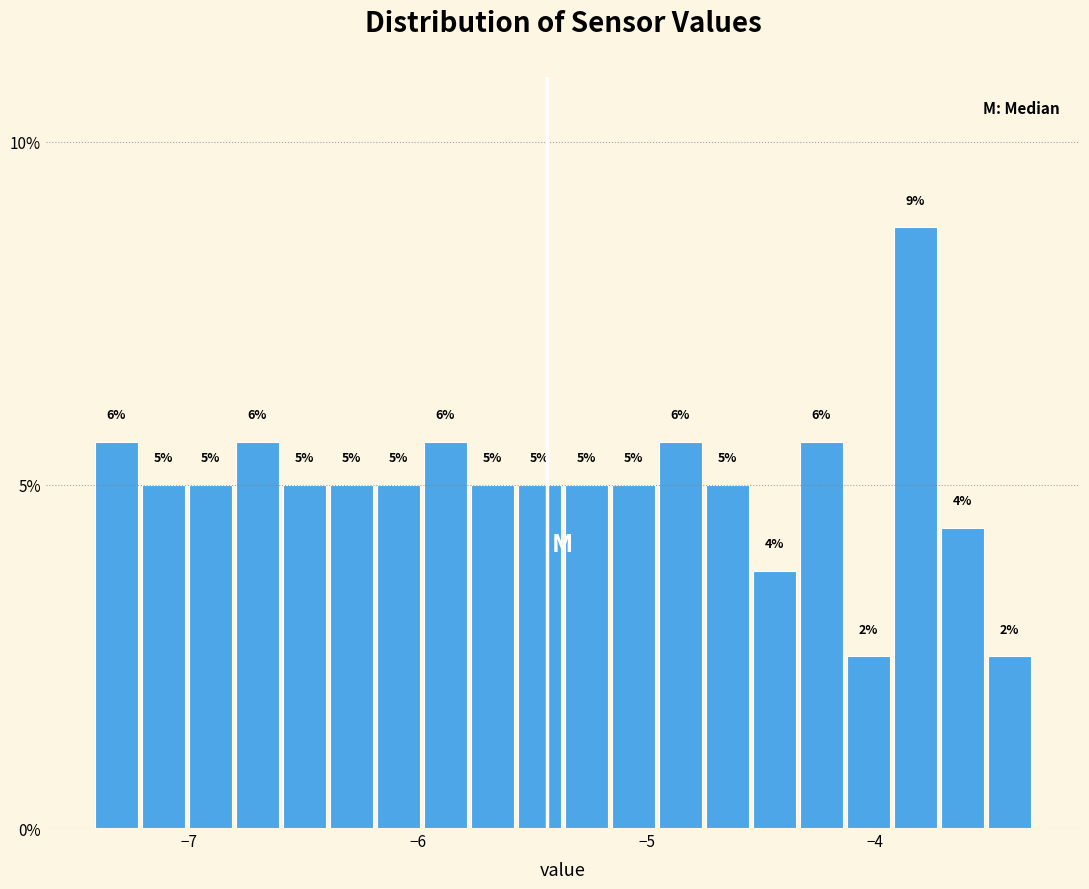

Around what value on the x-axis is the tallest bar? Give the approximate position of its centre, as read against the axis.

-3.8